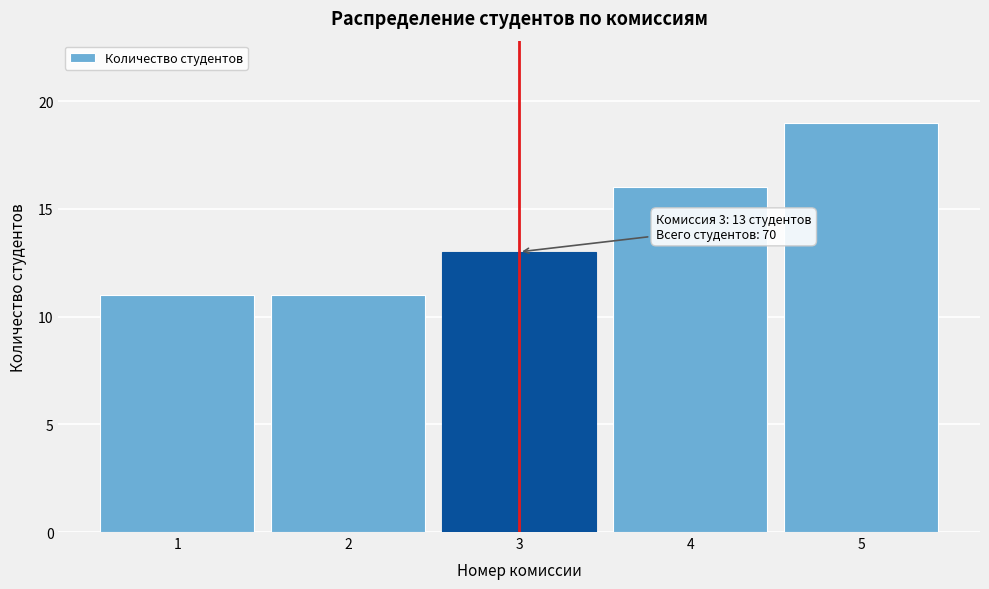

Reading left to right, what are all the values shown in this chart?

1=11	2=11	3=13	4=16	5=19